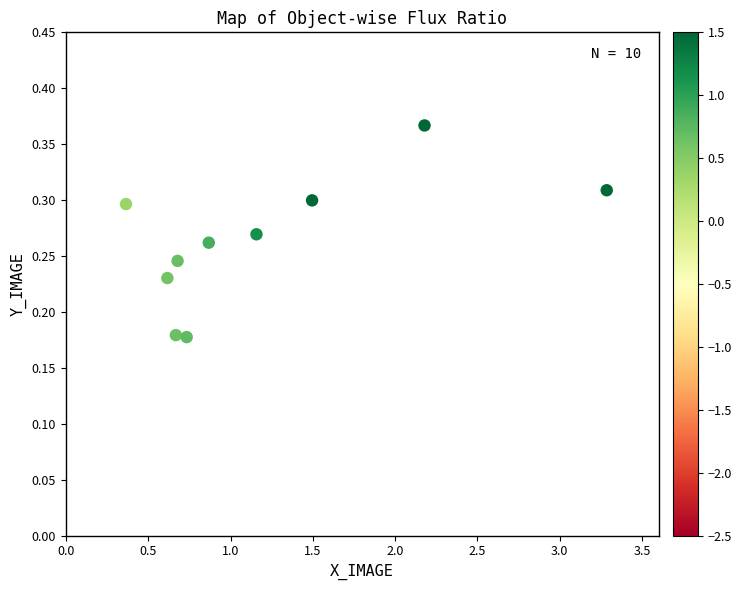

What is the range of X values (max minus min)?

2.9